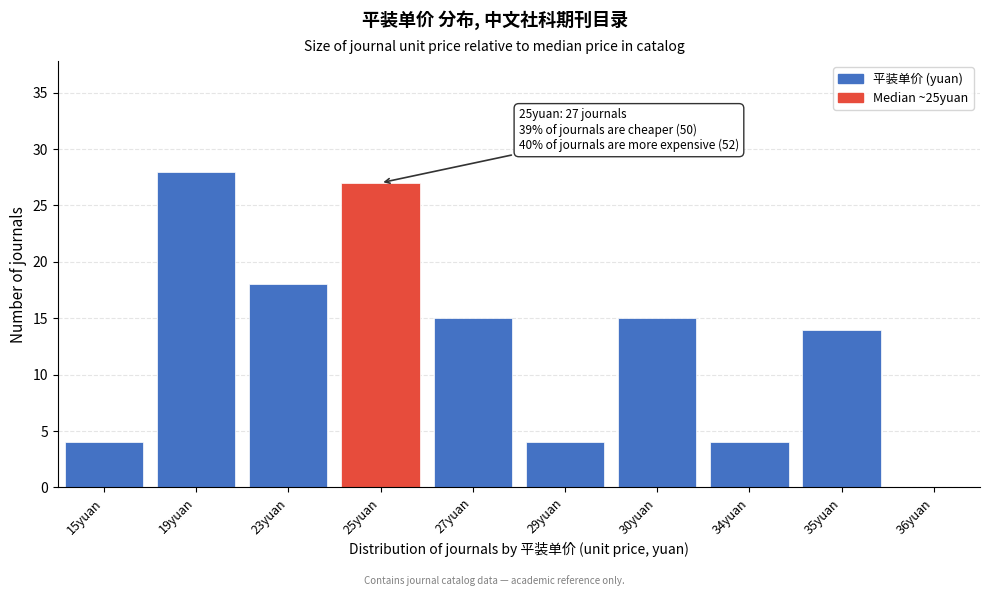

Reading left to right, extract all data points from this chart.

15yuan=4	19yuan=28	23yuan=18	25yuan=27	27yuan=15	29yuan=4	30yuan=15	34yuan=4	35yuan=14	36yuan=0